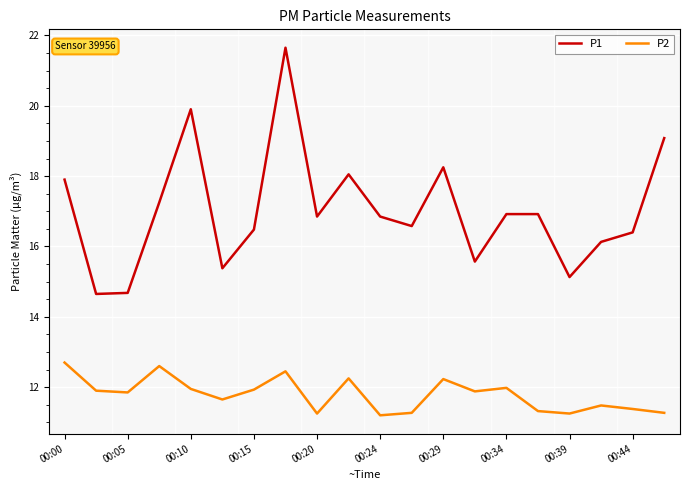

What is the minimum value for P2?

11.2